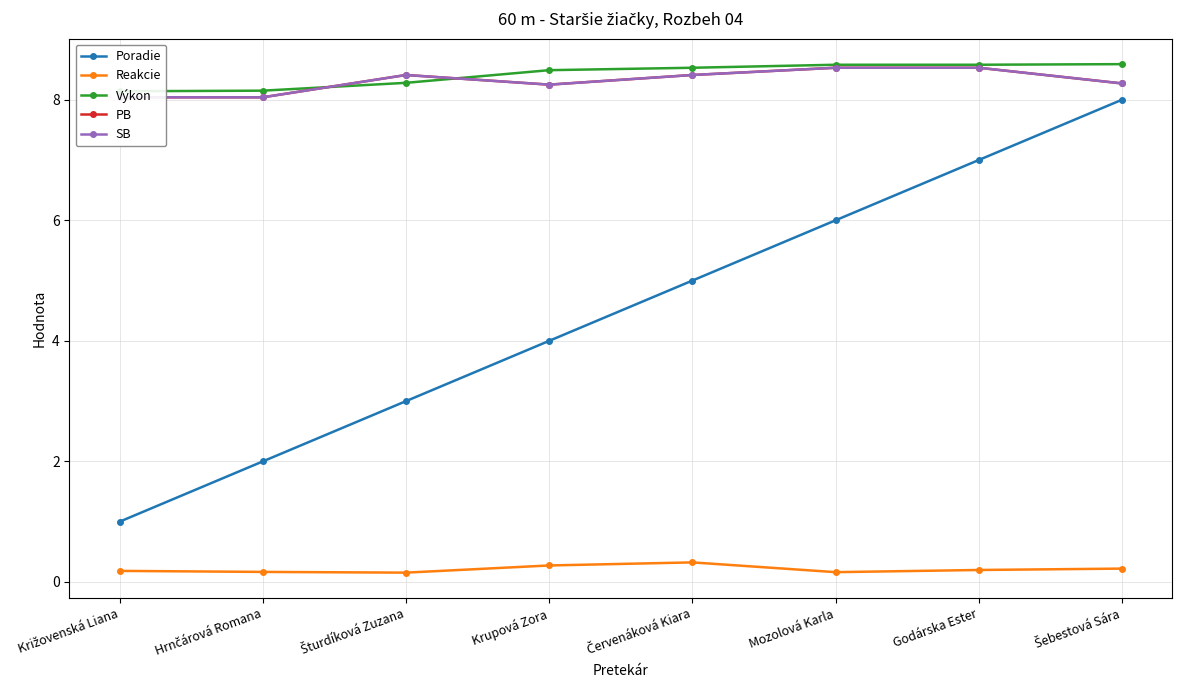

Is it true that Reakcie equals 0.2 at Mozolová Karla?

False